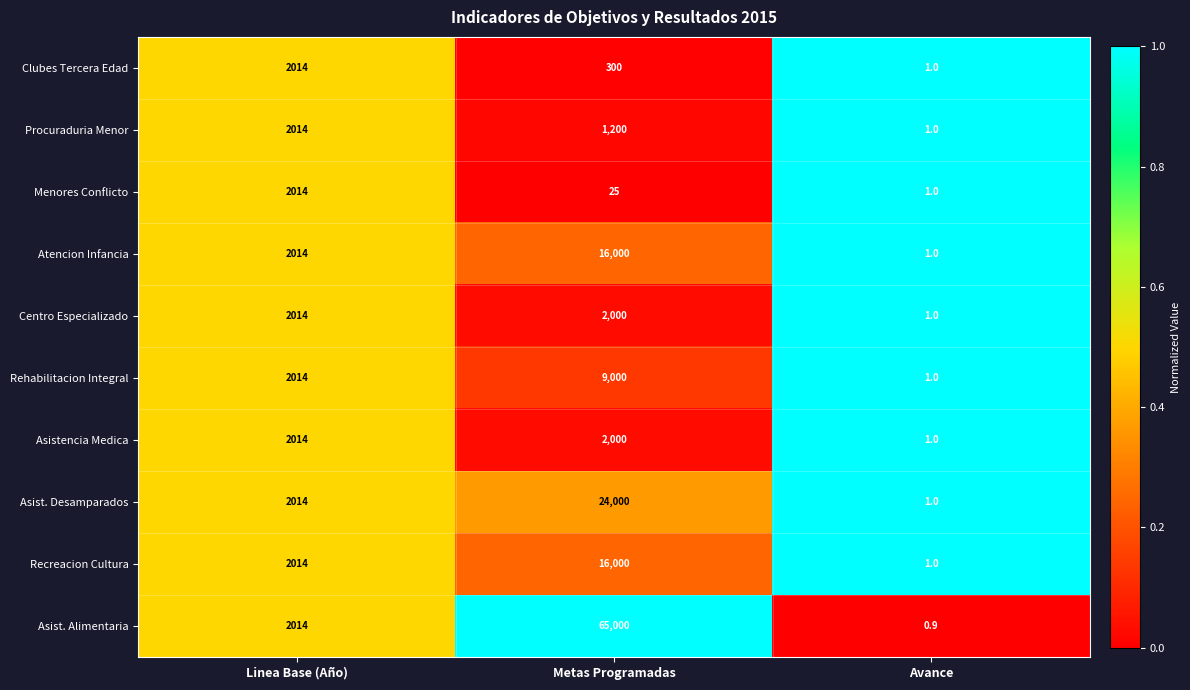

Reading left to right, transcribe all the data shown in this chart.

Clubes Tercera Edad: Linea Base (Año)=2014.0	Metas Programadas=300.0	Avance=1.0
Procuraduria Menor: Linea Base (Año)=2014.0	Metas Programadas=1200.0	Avance=1.0
Menores Conflicto: Linea Base (Año)=2014.0	Metas Programadas=25.0	Avance=1.0
Atencion Infancia: Linea Base (Año)=2014.0	Metas Programadas=16000.0	Avance=1.0
Centro Especializado: Linea Base (Año)=2014.0	Metas Programadas=2000.0	Avance=1.0
Rehabilitacion Integral: Linea Base (Año)=2014.0	Metas Programadas=9000.0	Avance=1.0
Asistencia Medica: Linea Base (Año)=2014.0	Metas Programadas=2000.0	Avance=1.0
Asist. Desamparados: Linea Base (Año)=2014.0	Metas Programadas=24000.0	Avance=1.0
Recreacion Cultura: Linea Base (Año)=2014.0	Metas Programadas=16000.0	Avance=1.0
Asist. Alimentaria: Linea Base (Año)=2014.0	Metas Programadas=65000.0	Avance=0.9